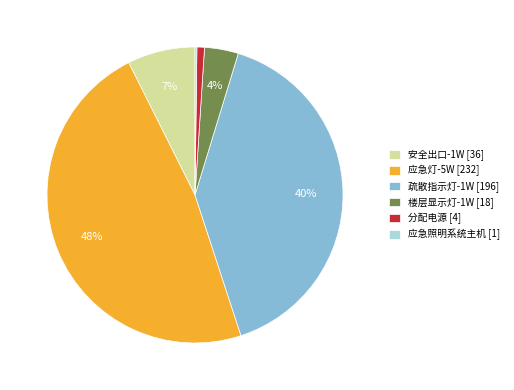

To the nearest percent, what portion does 安全出口-1W [36] represent?

7%